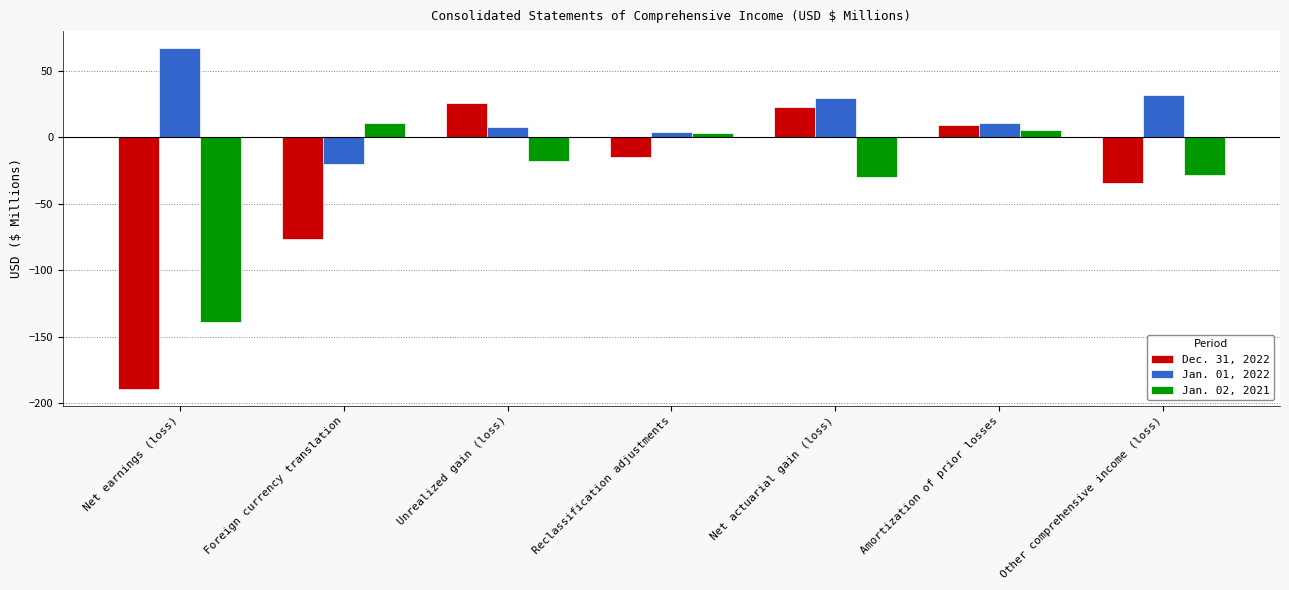

What is the total value across all series at Other comprehensive income (loss)?

-31.5